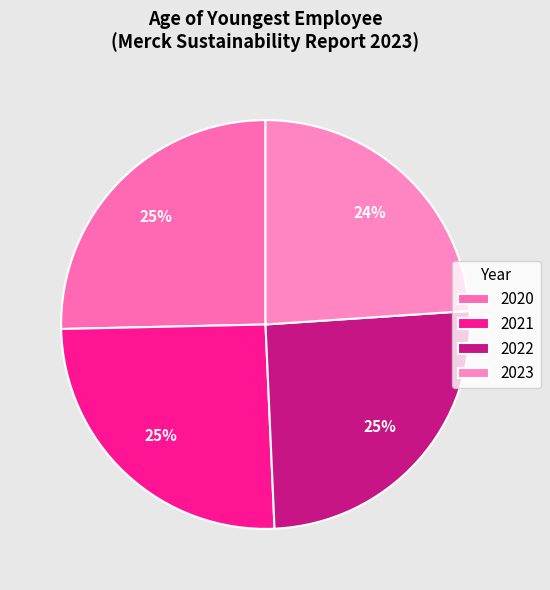

Which category has the biggest portion of the pie?

2020